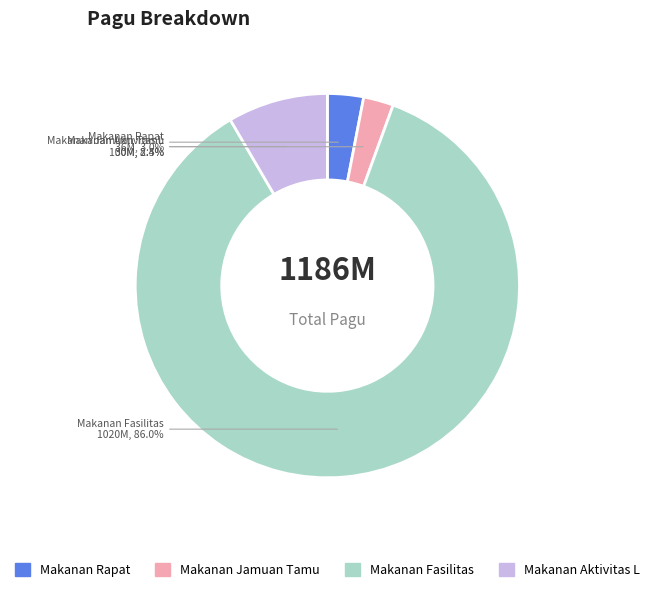

What is the largest slice in the pie chart?

Makanan Fasilitas